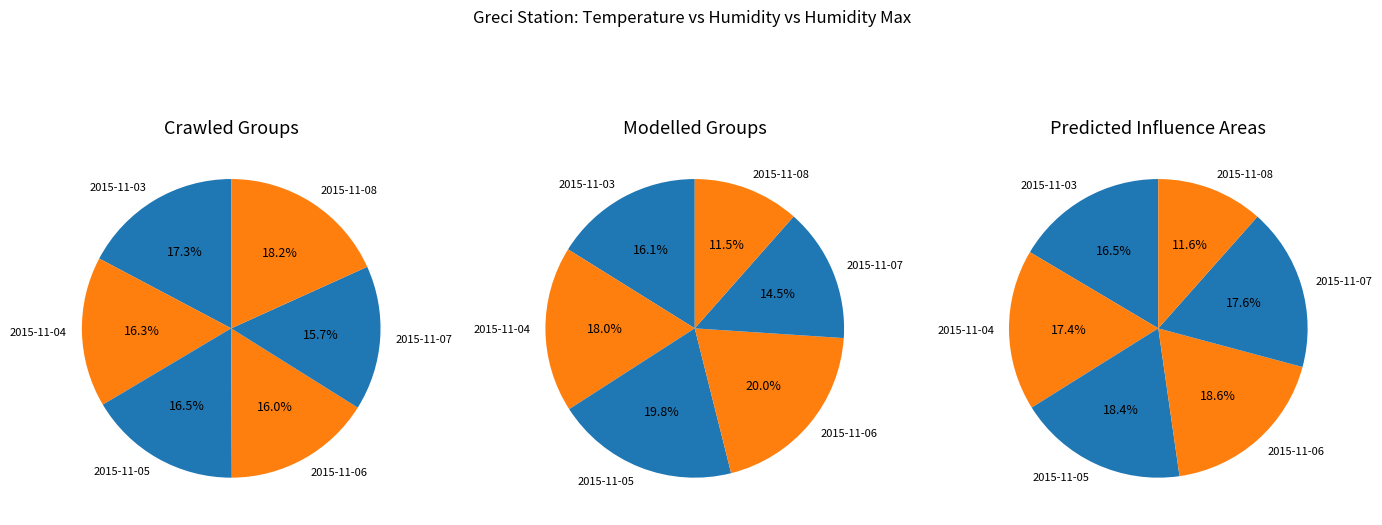

Combined, what portion of the pie is 2015-11-06 and 2015-11-07?

31.7%